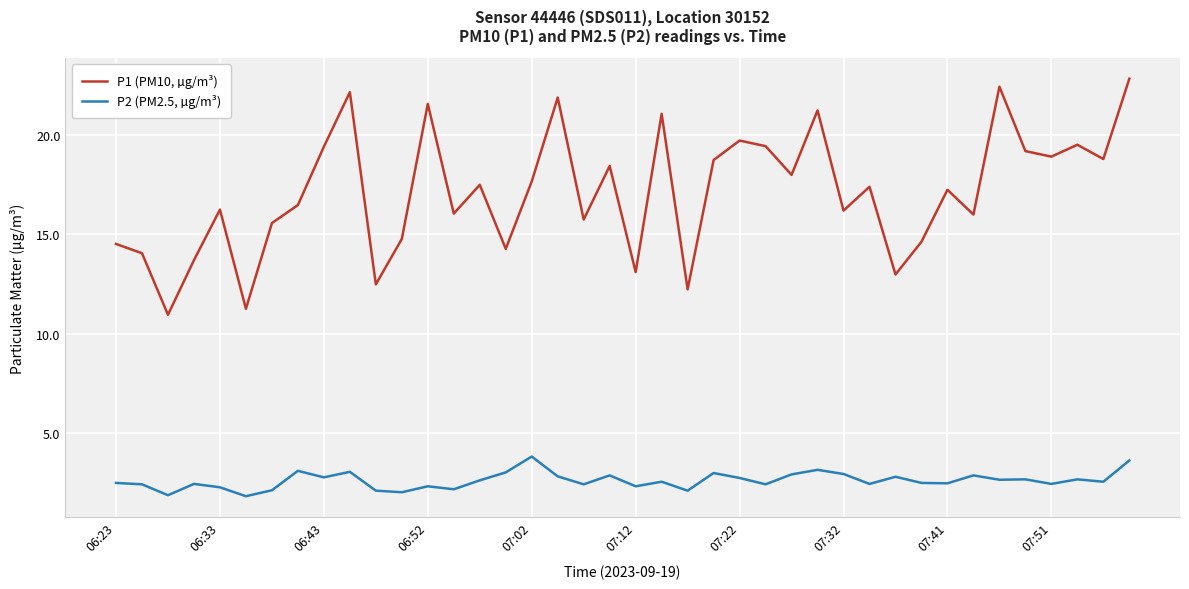

True or false: P2 (PM2.5, µg/m³) and P1 (PM10, µg/m³) intersect in this chart.

False